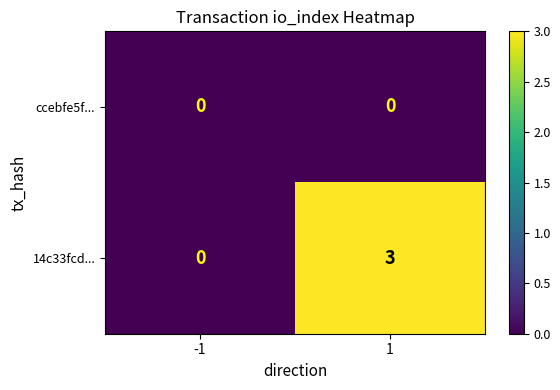

Reading left to right, what are all the values shown in this chart?

ccebfe5f...: 0	0
14c33fcd...: 0	3